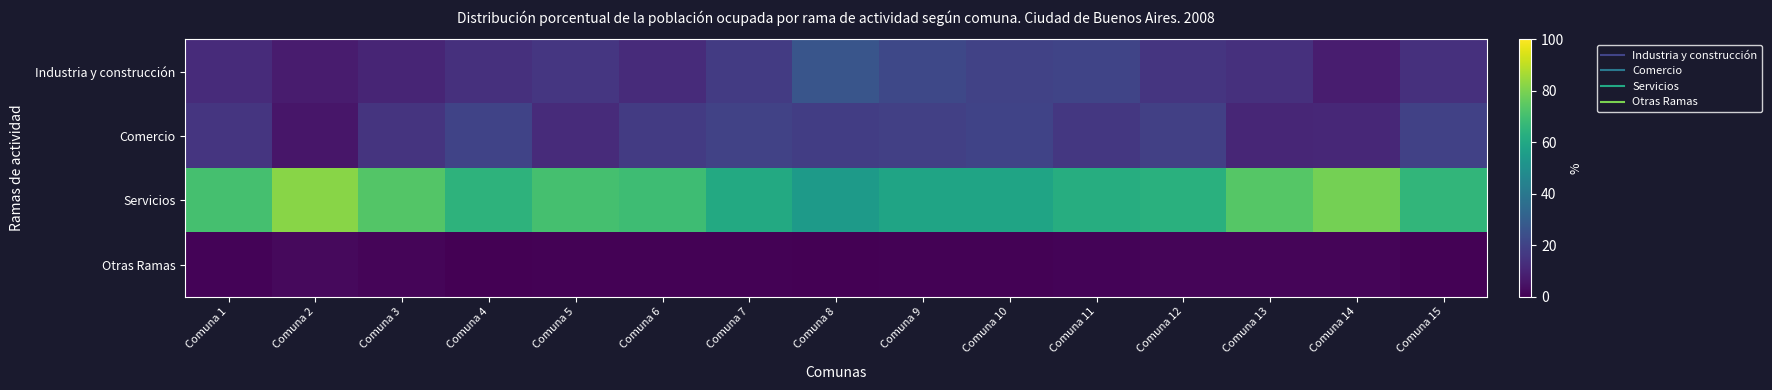

Between Comuna 7 and Comuna 13, which is larger?

Comuna 7